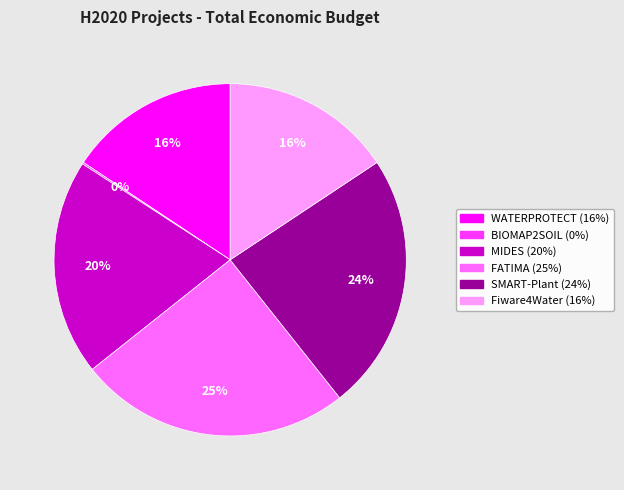

Is the sum of MIDES and FATIMA greater than half?

No